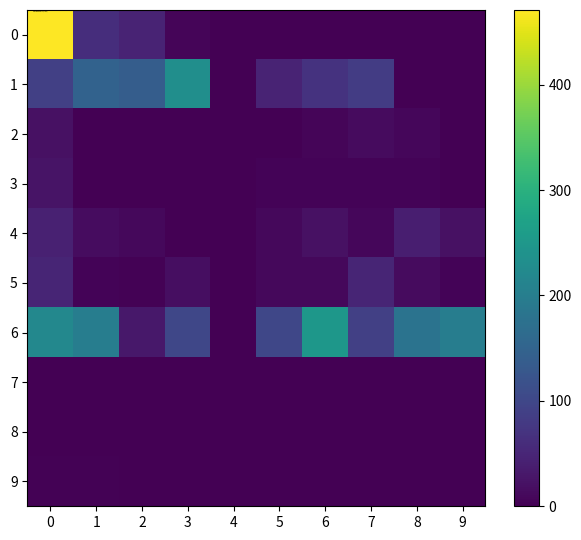

Rank the series by their maximum value, from lowest to highest.

7, 8, 9, 2, 3, 4, 5, 1, 6, 0